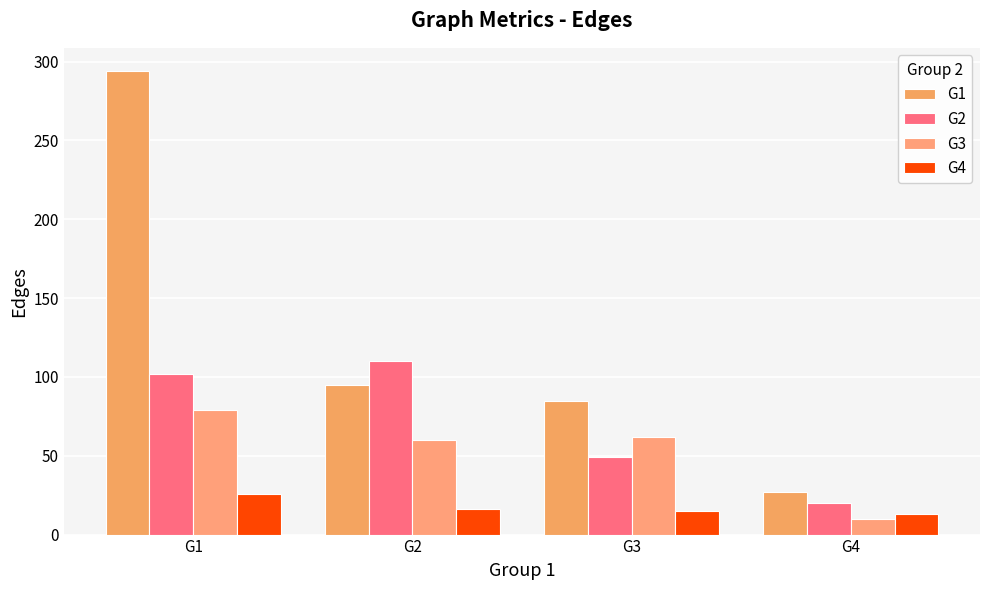

Reading right to left, list all the values displayed in this chart.

G1: G4=27	G3=85	G2=95	G1=294
G2: G4=20	G3=49	G2=110	G1=102
G3: G4=10	G3=62	G2=60	G1=79
G4: G4=13	G3=15	G2=16	G1=26